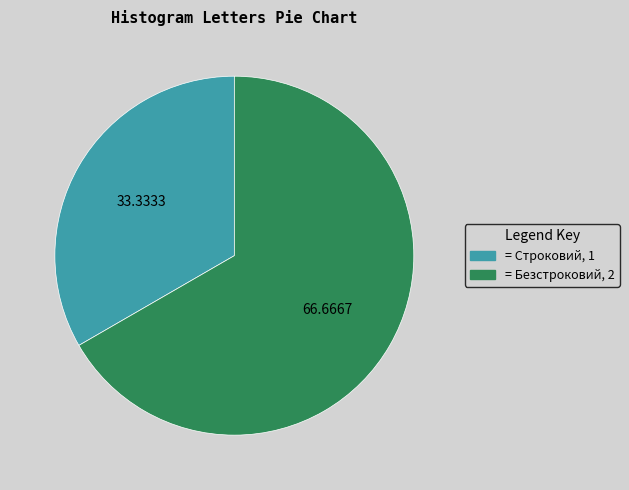

Is there a majority slice in this chart?

Yes